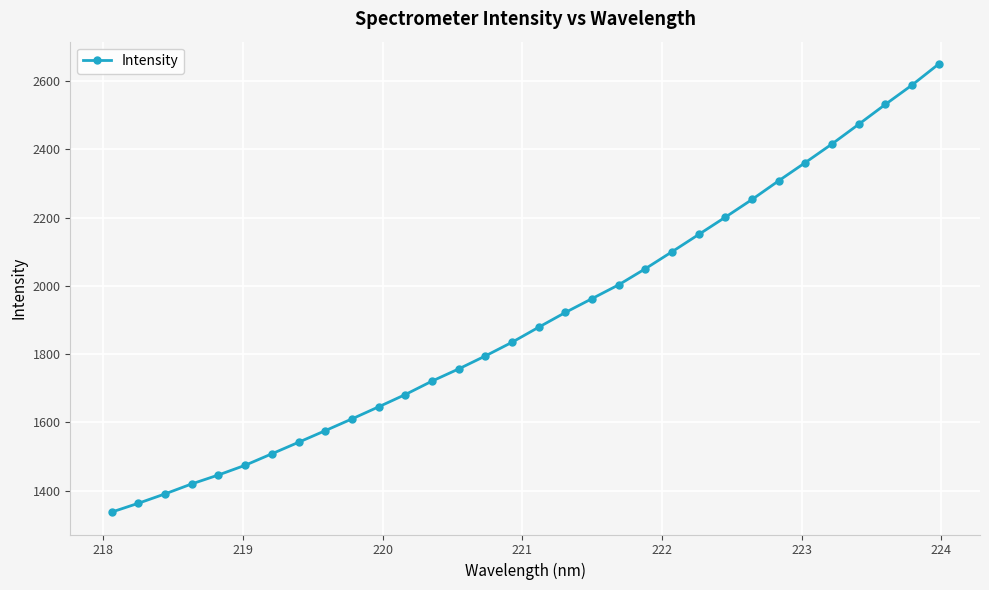

What is the value of the 29th point from the left?

2473.8